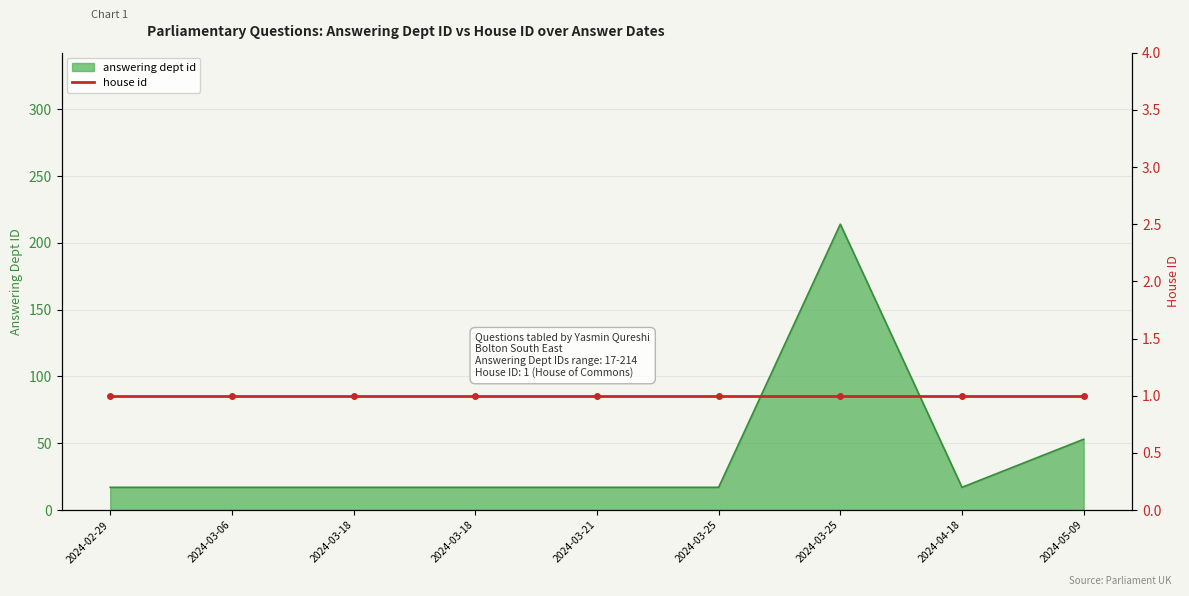

What is the difference between the maximum and minimum values?

197